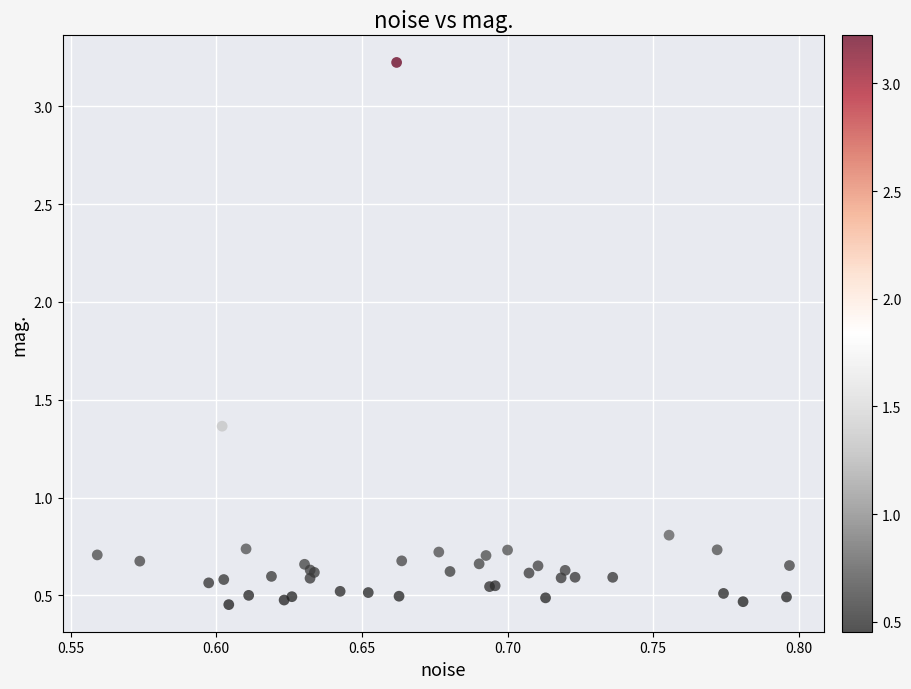

What Y value in the scatter plot is closest to 1?

0.8